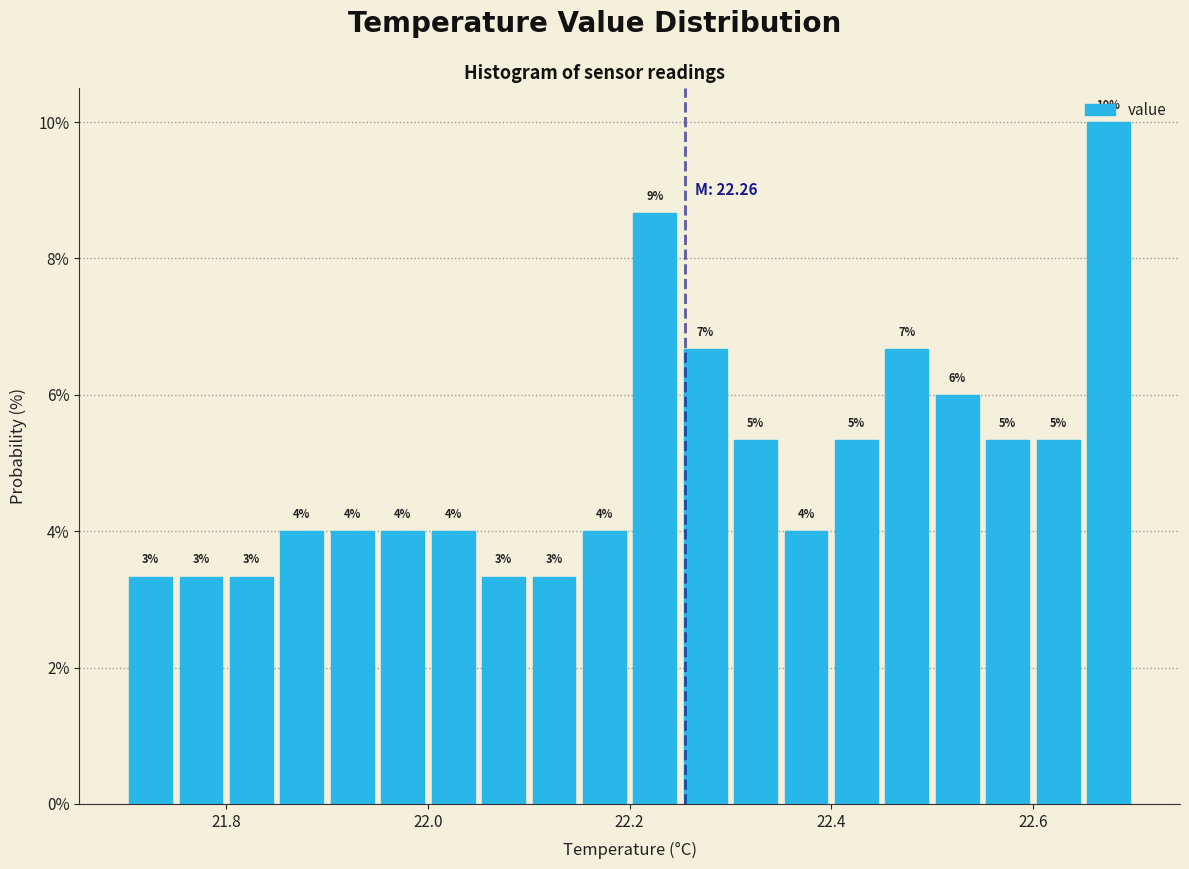

Around what value on the x-axis is the tallest bar? Give the approximate position of its centre, as read against the axis.

22.68